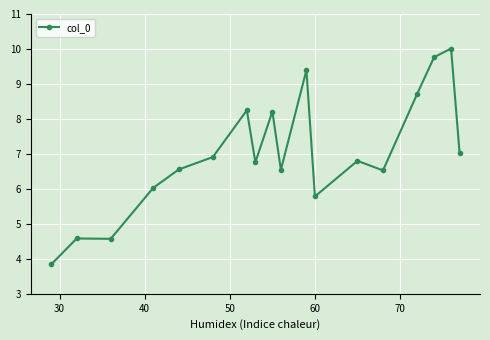

What is the smallest value displayed?

3.8